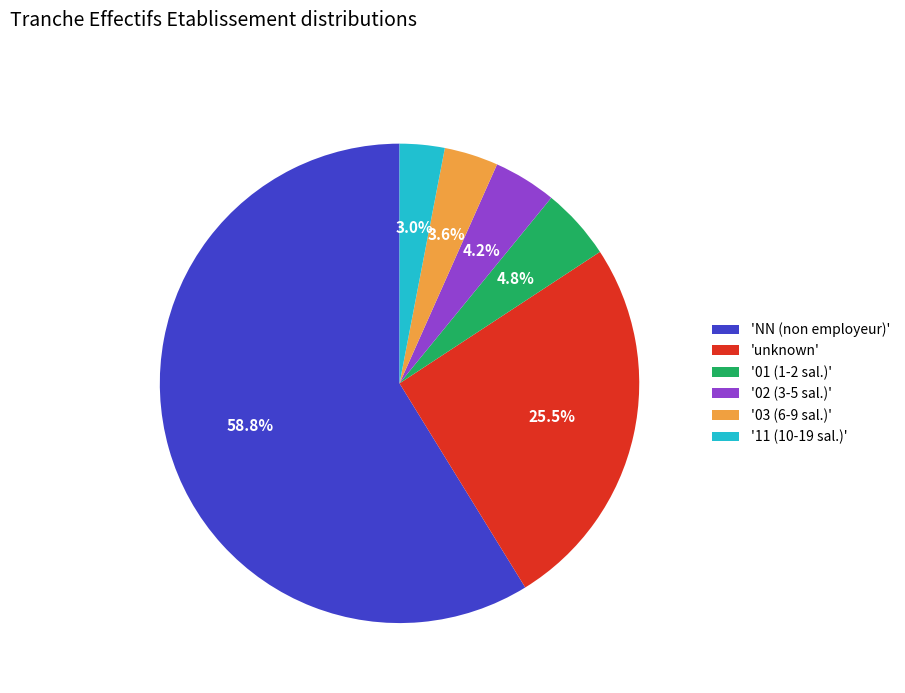

Which category has the biggest portion of the pie?

'NN (non employeur)'